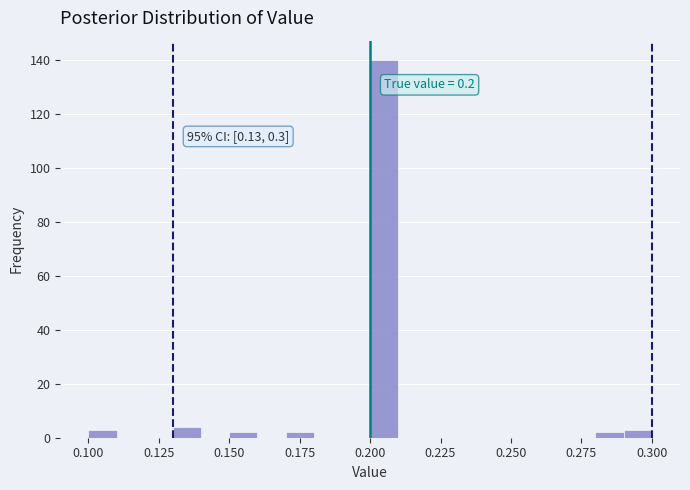

Around what value on the x-axis is the tallest bar? Give the approximate position of its centre, as read against the axis.

0.205